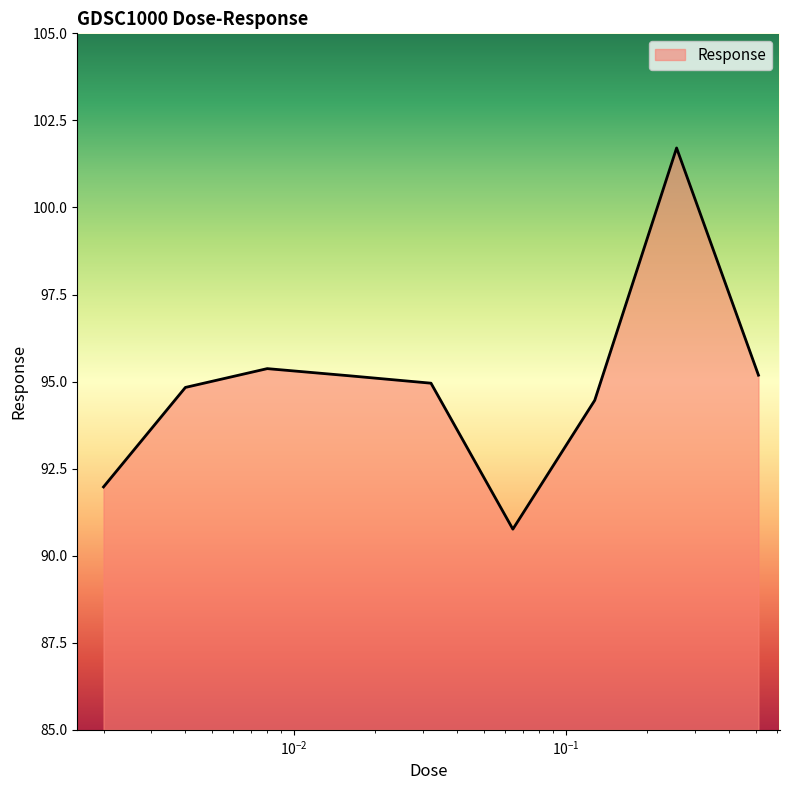

What is the maximum value shown in the chart?

101.7